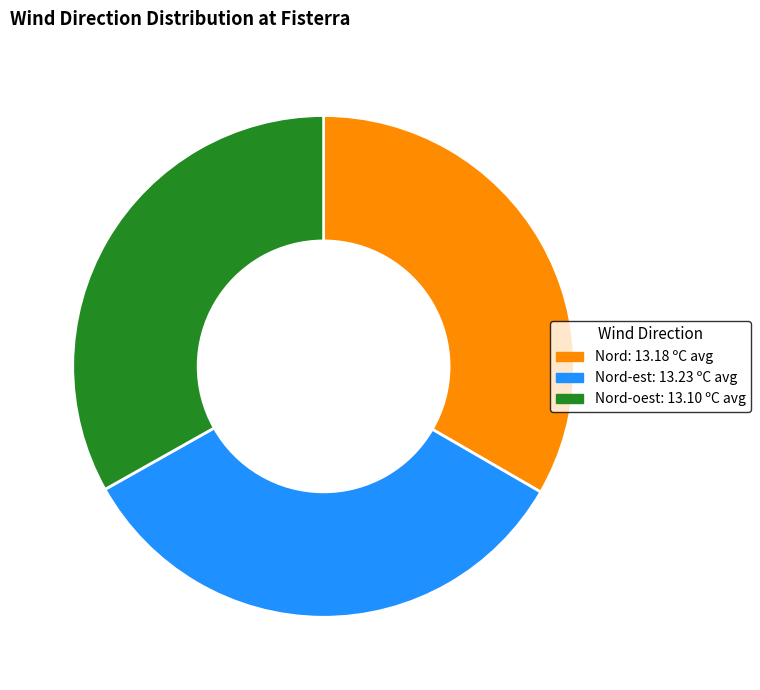

Is there any slice that represents more than half of the pie?

No